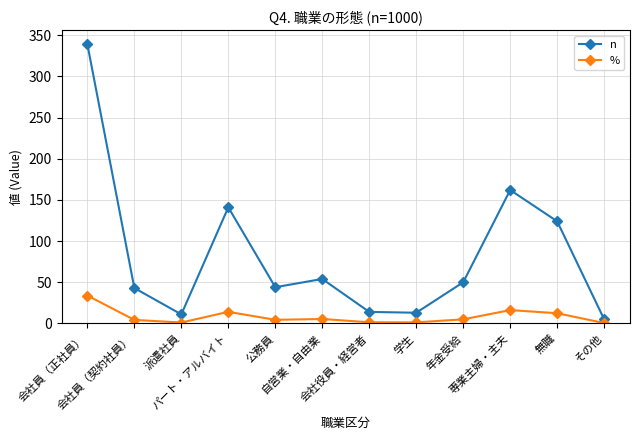

What is the lowest value of the n series?

5.0